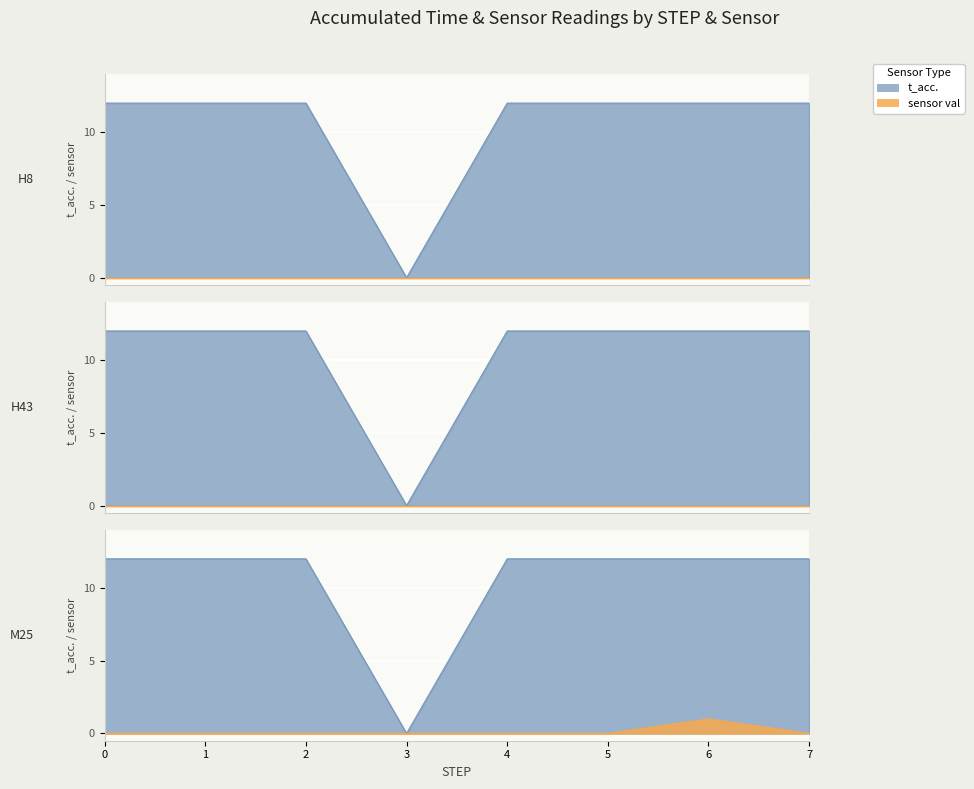

True or false: t_acc. (H8) has more than 0 interior local peaks.

False